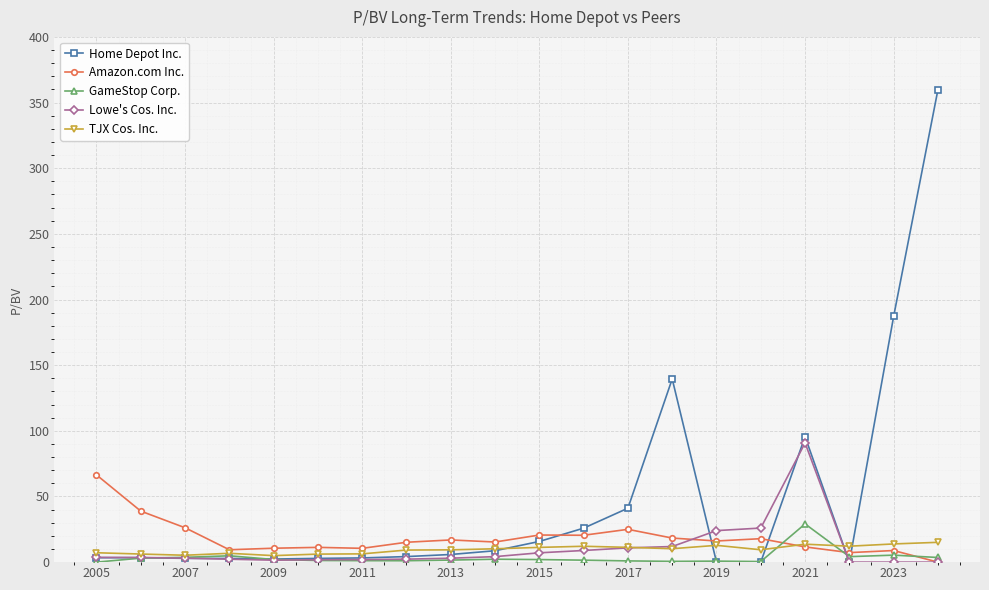

Does the chart have visible grid lines?

Yes